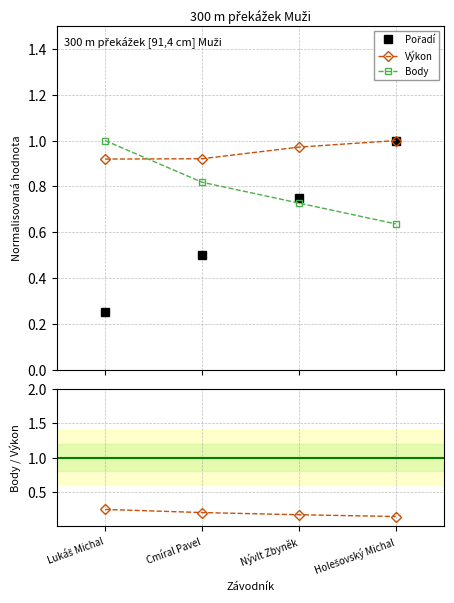

Reading left to right, transcribe all the data shown in this chart.

Pořadí: Lukáš Michal=0.2	Cmíral Pavel=0.5	Nývlt Zbyněk=0.8	Holešovský Michal=1.0
Výkon: Lukáš Michal=0.9	Cmíral Pavel=0.9	Nývlt Zbyněk=1.0	Holešovský Michal=1.0
Body: Lukáš Michal=1.0	Cmíral Pavel=0.8	Nývlt Zbyněk=0.7	Holešovský Michal=0.6
Body / Výkon ratio: Lukáš Michal=0.2	Cmíral Pavel=0.2	Nývlt Zbyněk=0.2	Holešovský Michal=0.1